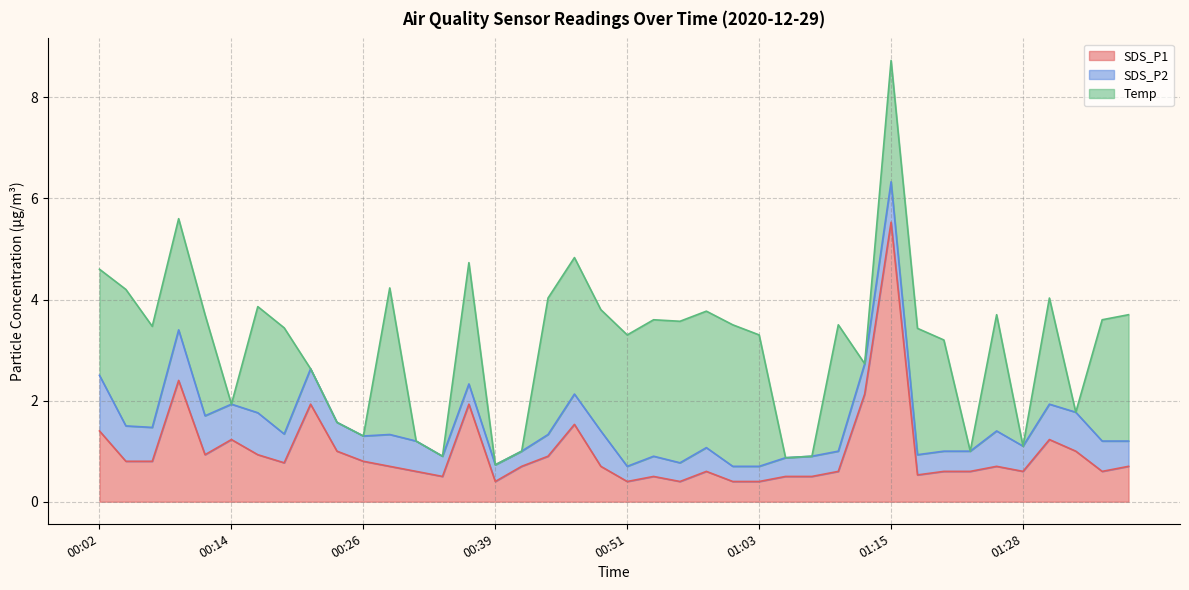

What is the sum of all SDS_P1 values?

39.5